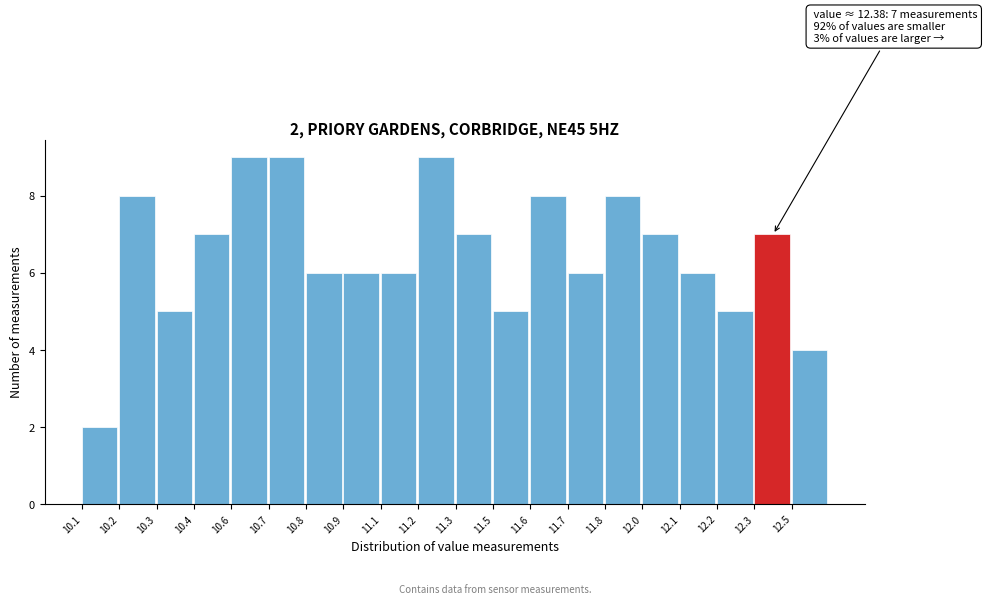

Reading left to right, transcribe all the data shown in this chart.

2	8	5	7	9	9	6	6	6	9	7	5	8	6	8	7	6	5	7	4